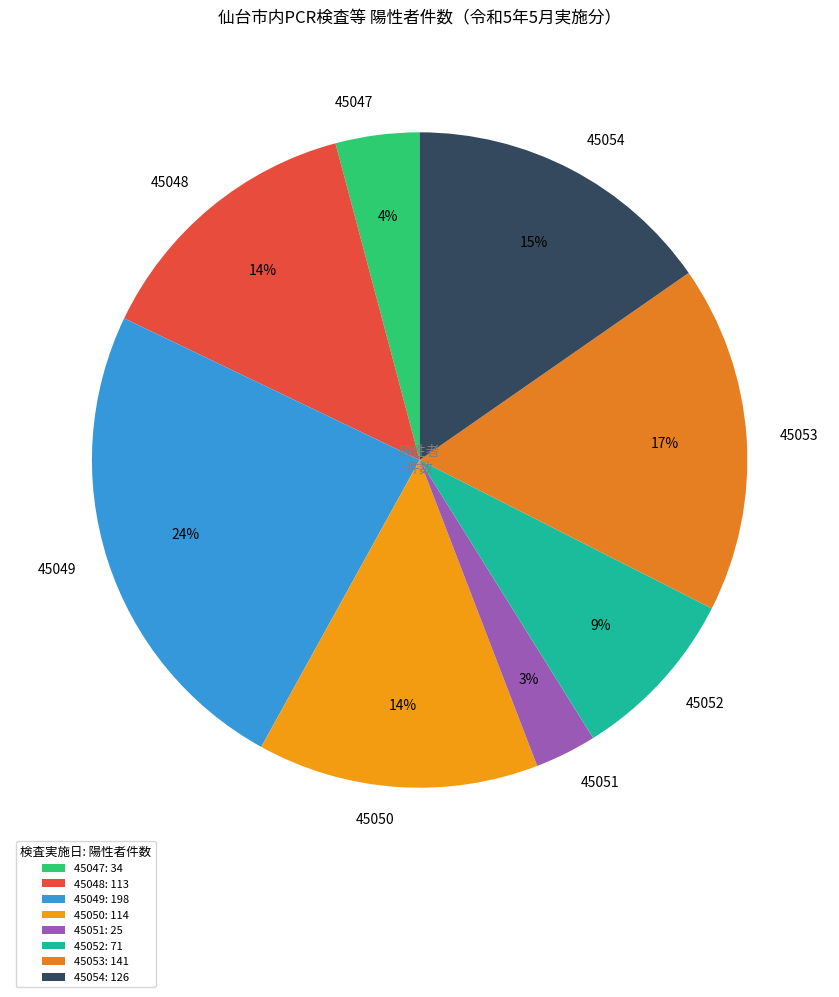

To the nearest percent, what is the average slice percentage?

12%